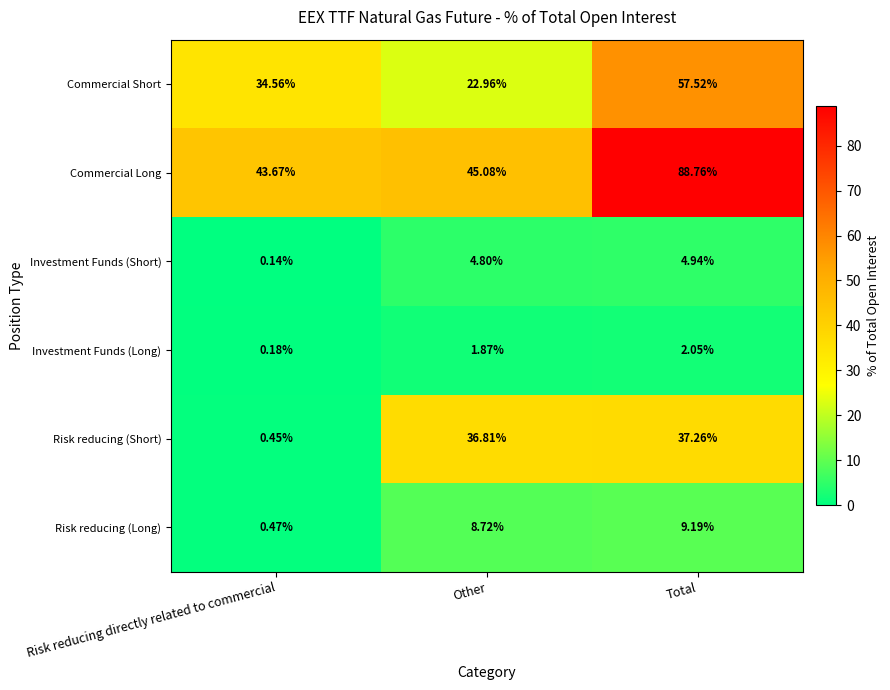

At which label does Investment Funds (Short) first exceed 4?

Other